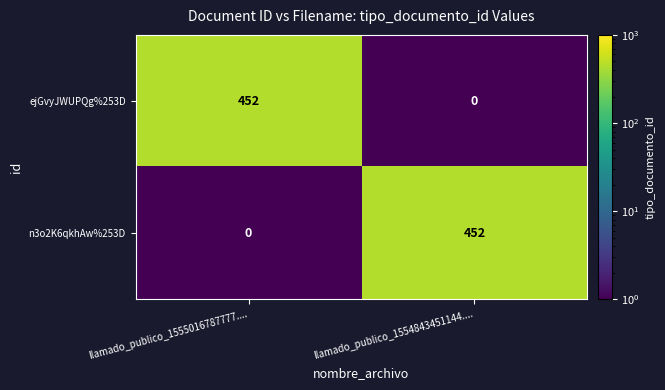

What is the difference between the n3o2K6qkhAw%253D values at llamado_publico_1555016787777.... and llamado_publico_1554843451144....?

452